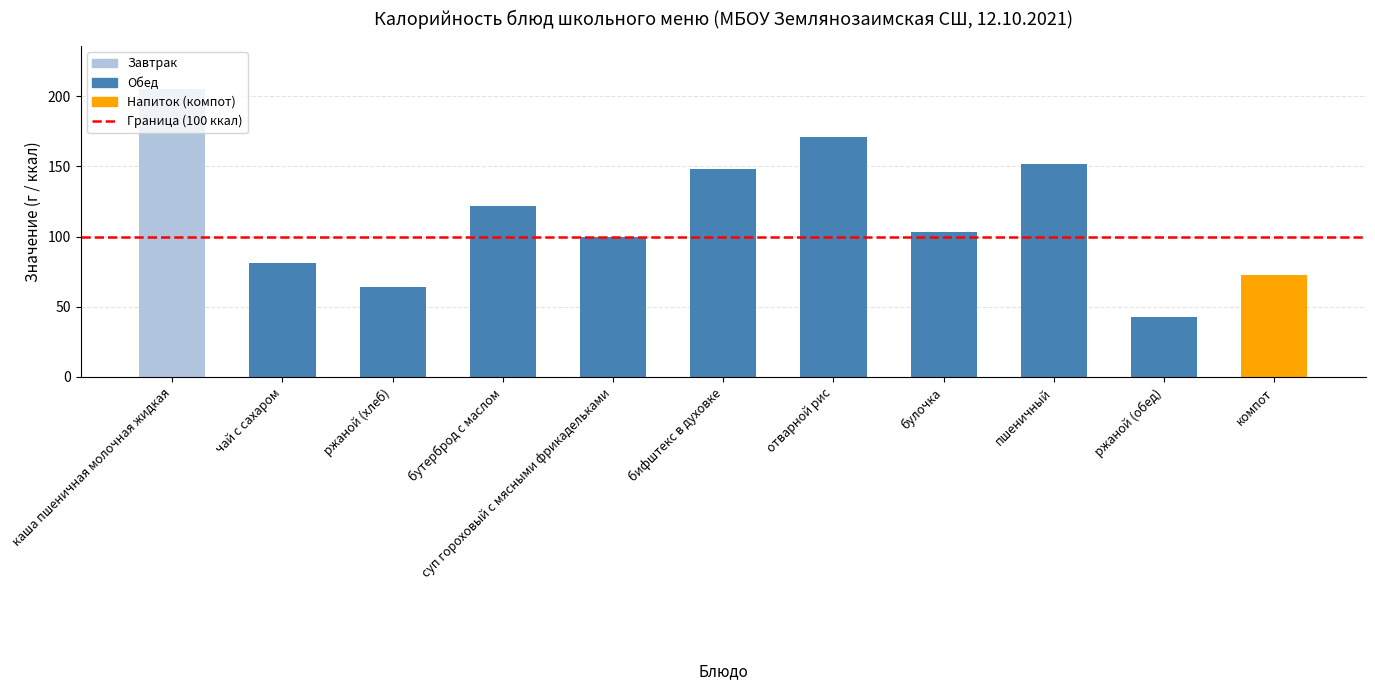

How many bars are there in total?

11